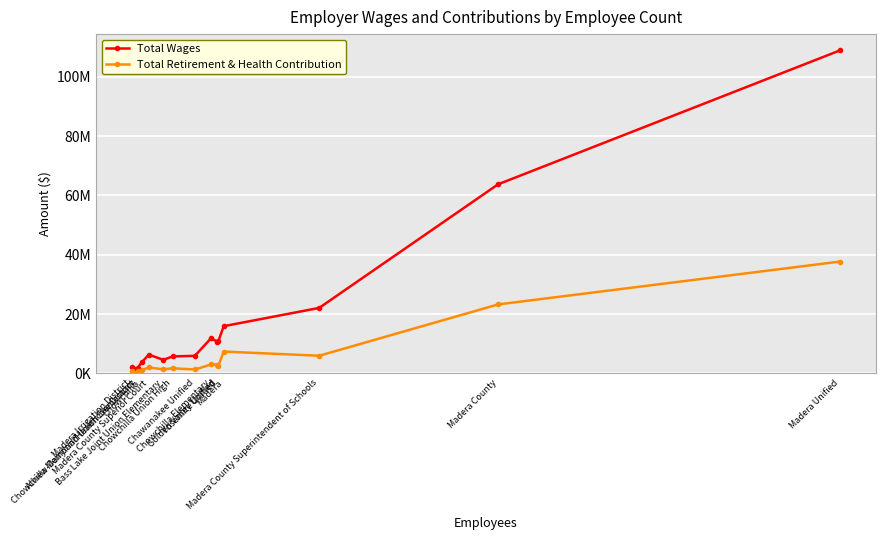

Where does the Total Wages series first go above 6351107?

Madera County Superior Court